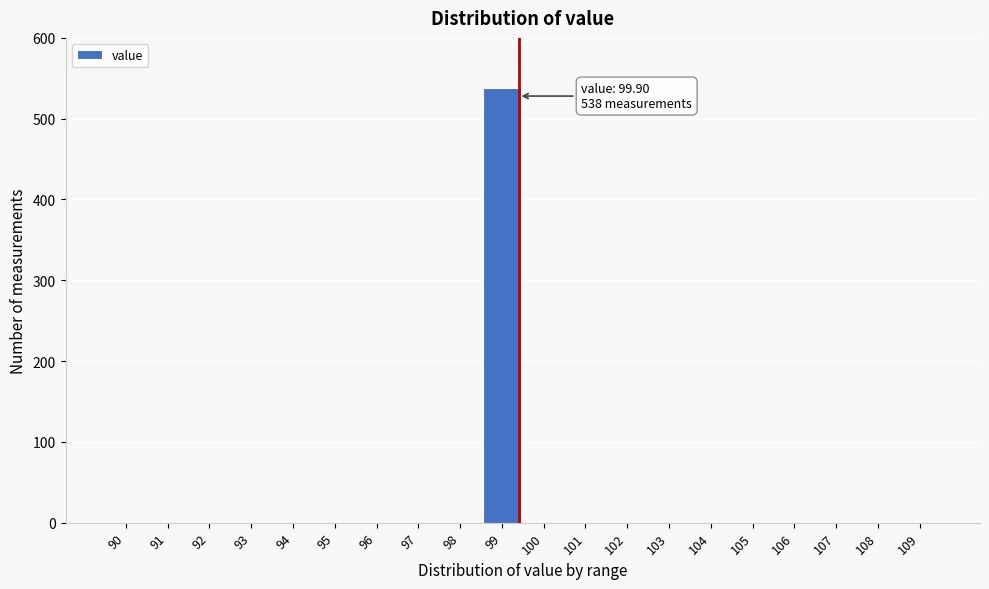

Reading left to right, extract all data points from this chart.

90=0	91=0	92=0	93=0	94=0	95=0	96=0	97=0	98=0	99=538	100=0	101=0	102=0	103=0	104=0	105=0	106=0	107=0	108=0	109=0